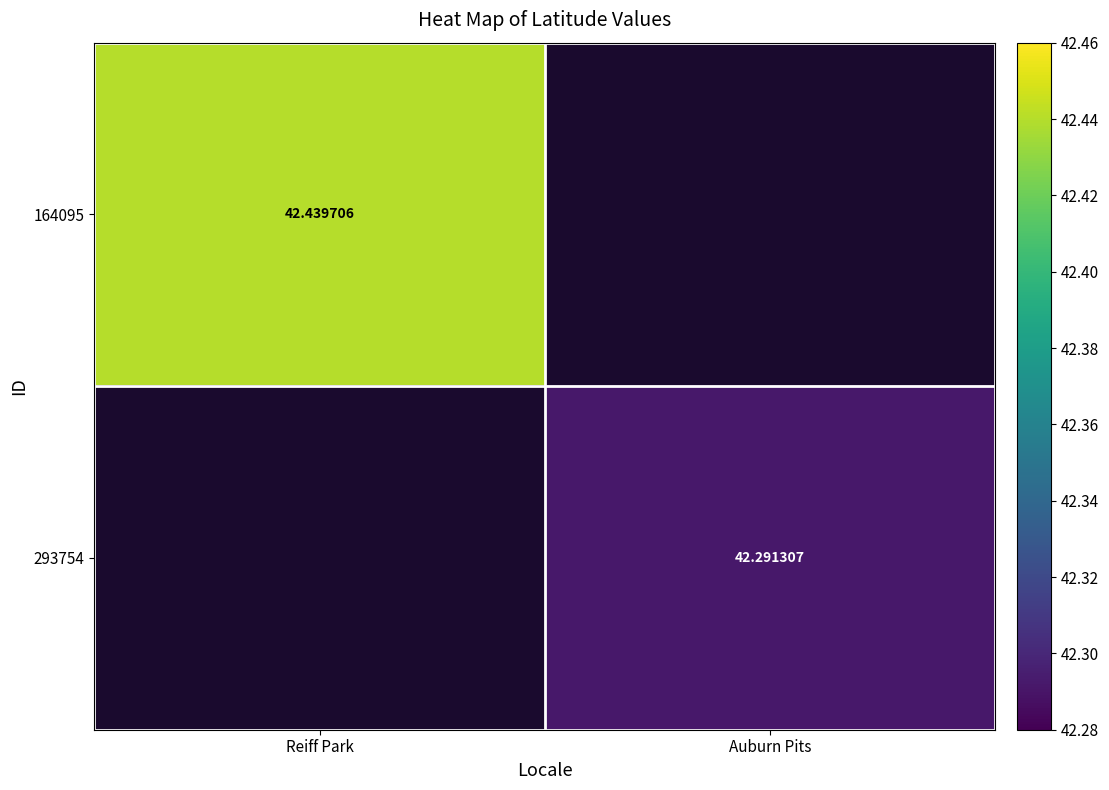

Is the value of 293754 at Auburn Pits greater than the value of 164095 at Reiff Park?

No